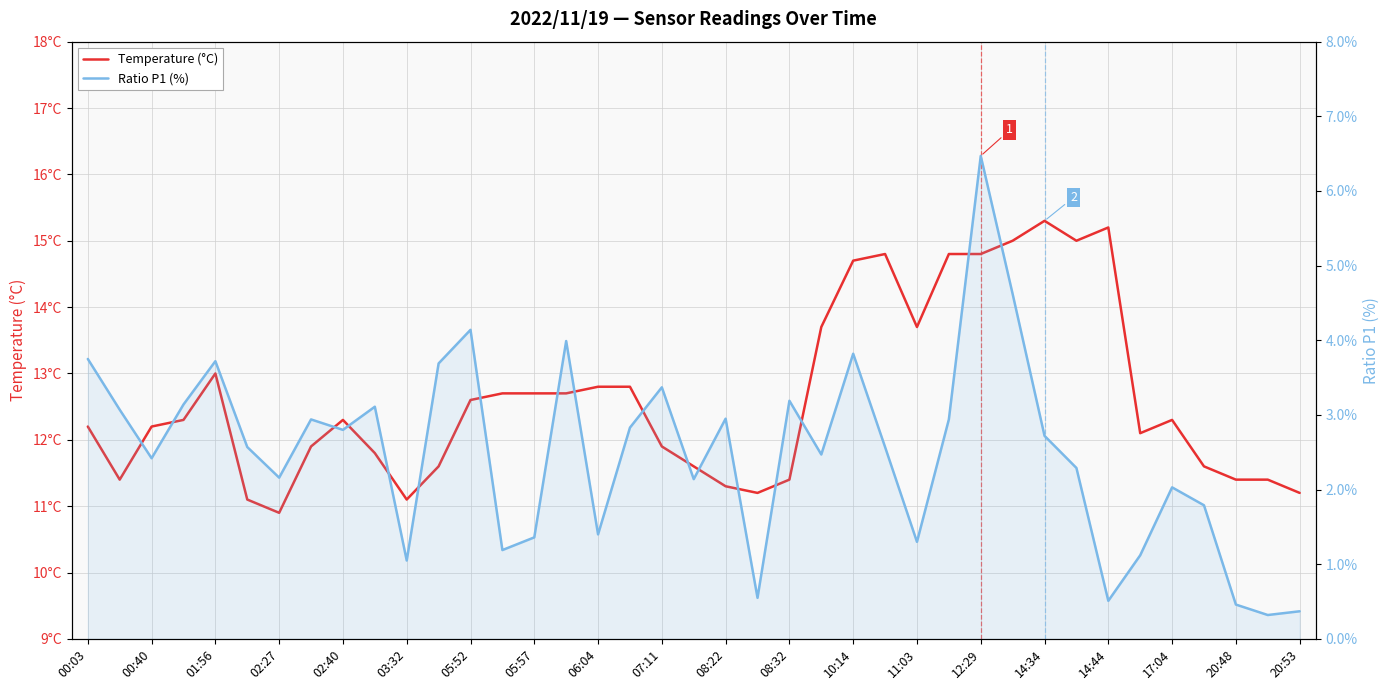

True or false: Temperature (°C) has a value of 22.5 at 11:03.

False